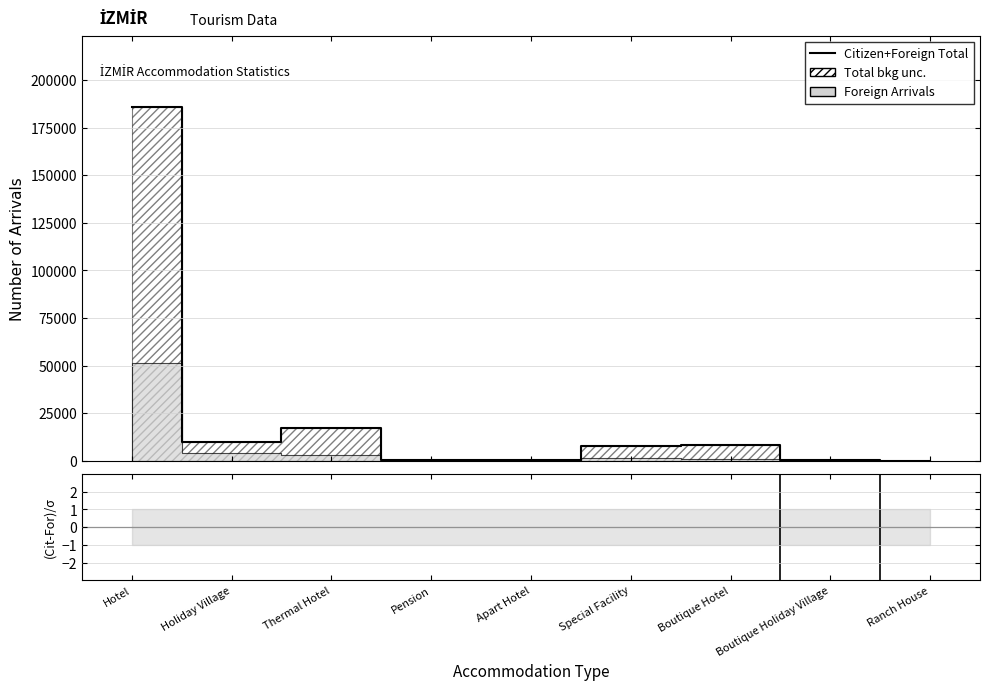

Which category has the lowest value across all series?

Boutique Holiday Village